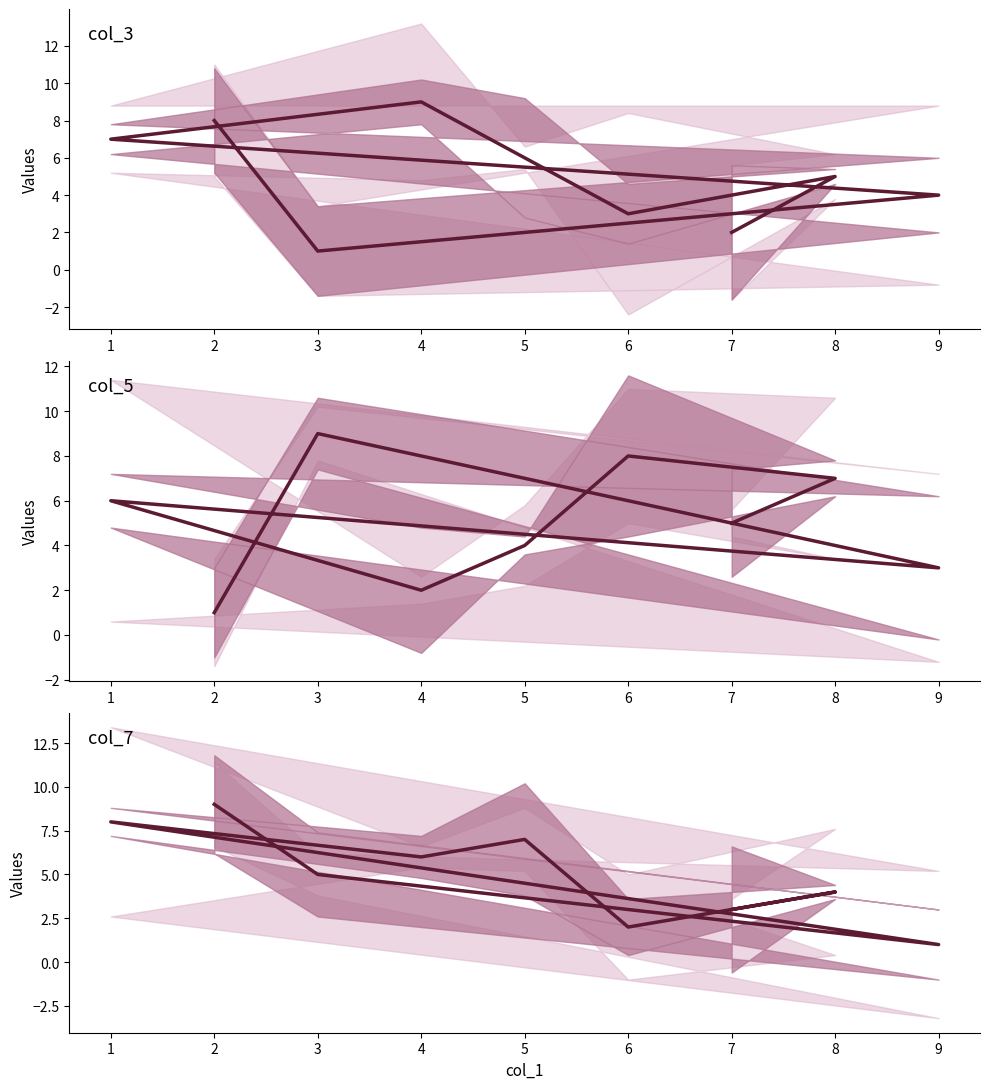

Rank the series by their maximum value, from lowest to highest.

col_3, col_5, col_7